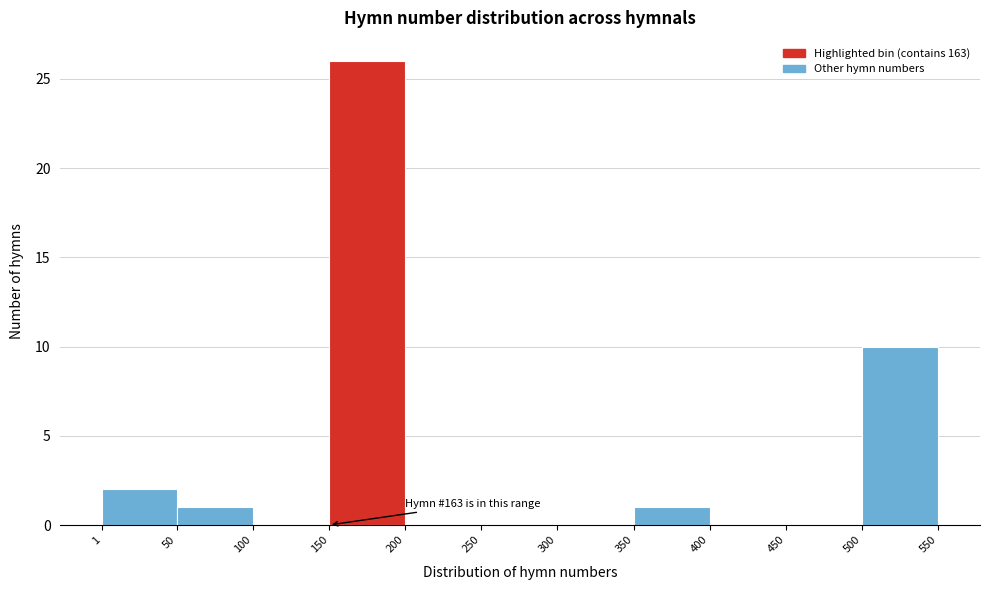

Over which range of the x-axis is the bar tallest?

150 to 200